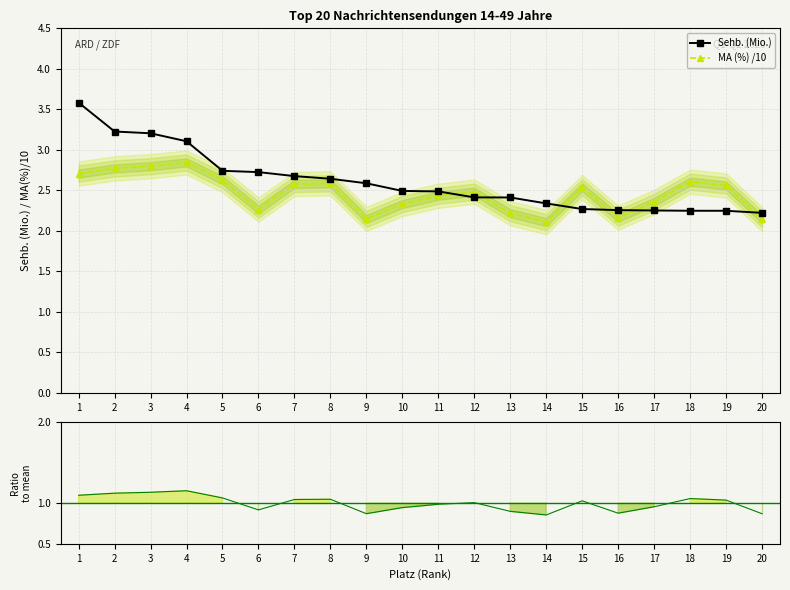

What are all the series names shown in the legend?

Sehb. (Mio.), MA (%)